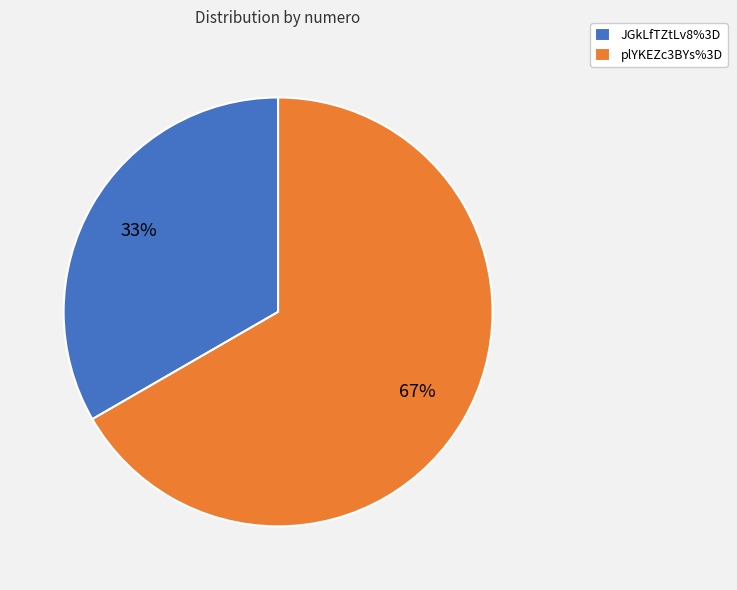

Count the number of slices in the pie.

2